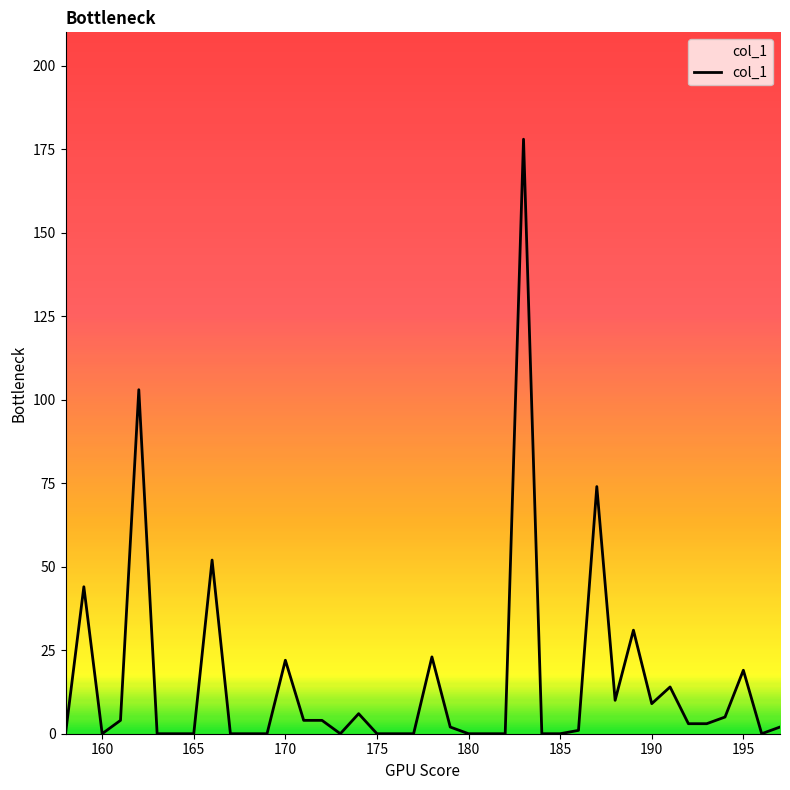

What is the maximum value shown in the chart?

178